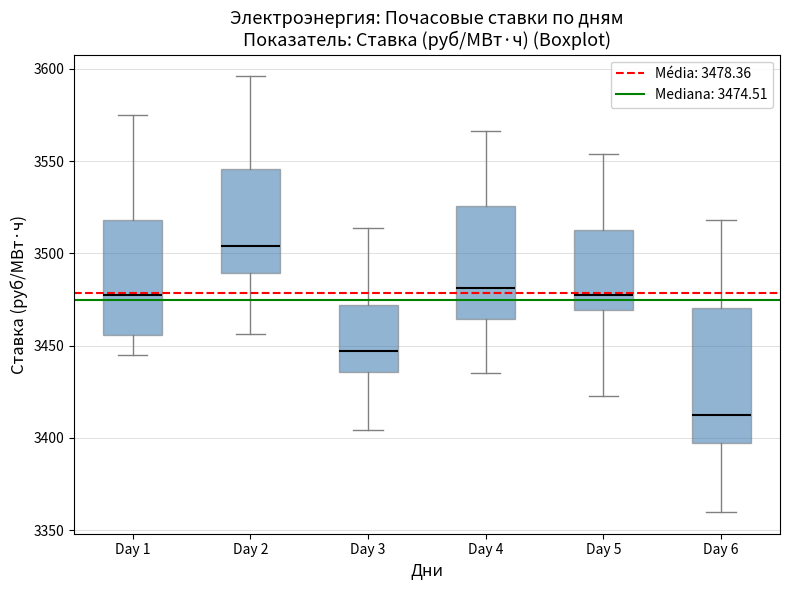

Which box is the tallest, from its lower edge to its upper edge?

Day 6